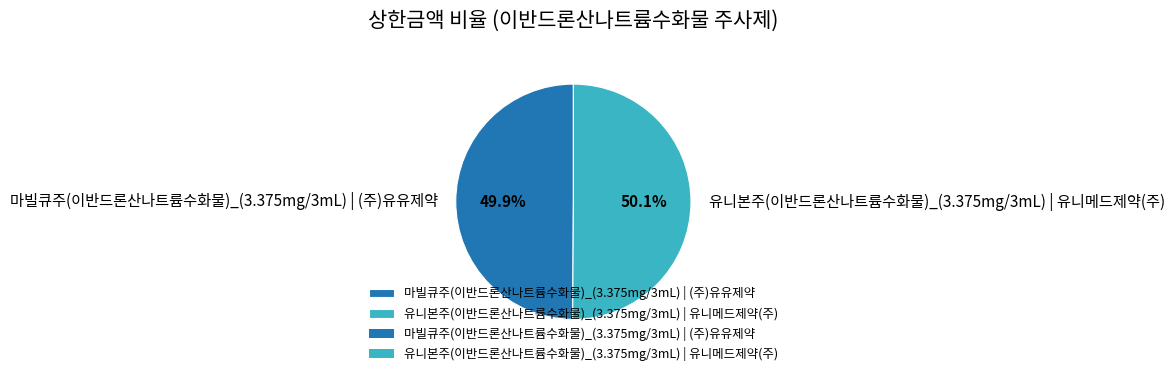

What is the ratio of the value at 유니본주(이반드론산나트륨수화물)_(3.375mg/3mL) | 유니메드제약(주) to the value at 마빌큐주(이반드론산나트륨수화물)_(3.375mg/3mL) | (주)유유제약?

1.0